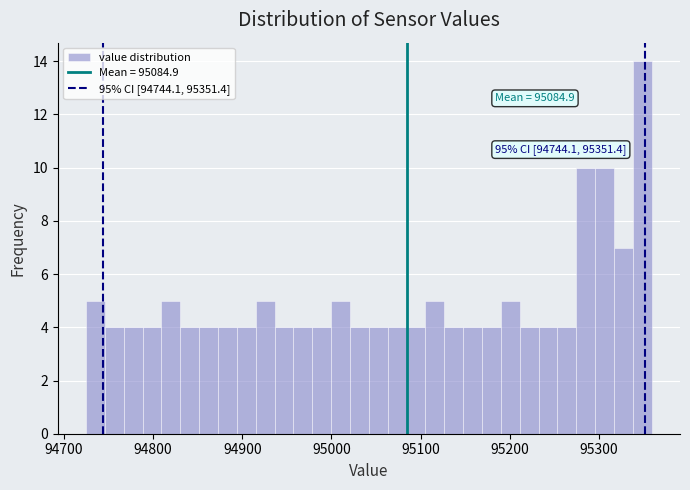

Around what value on the x-axis is the tallest bar? Give the approximate position of its centre, as read against the axis.

95350